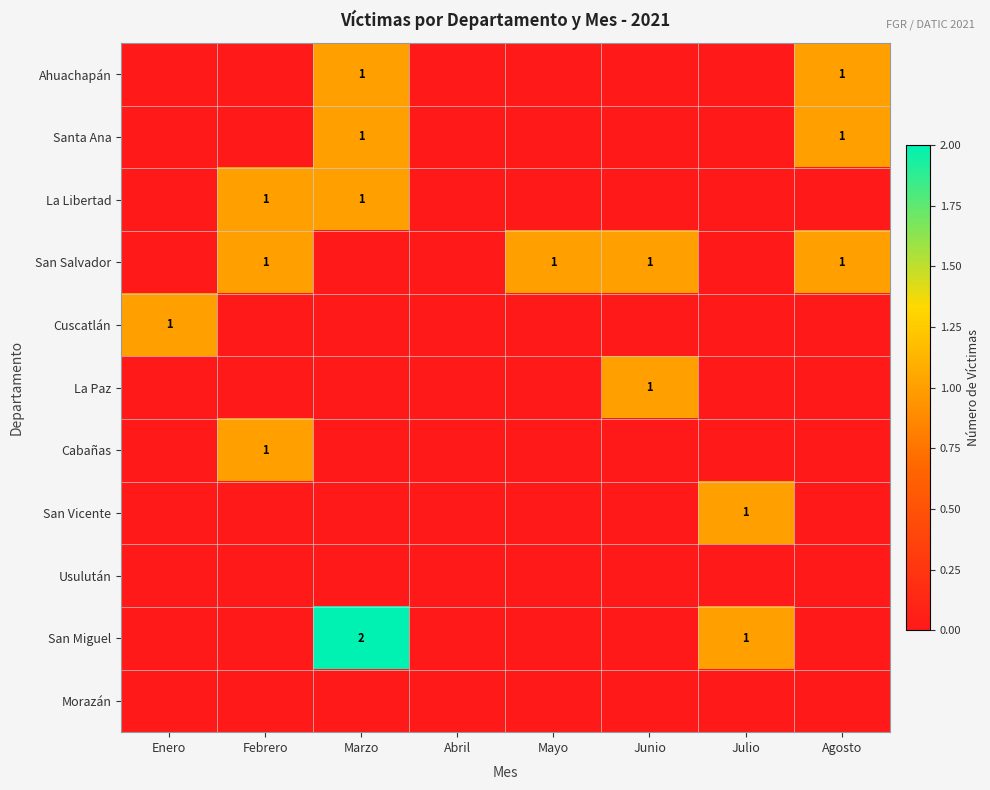

The value of Santa Ana at Julio is 0. True or false?

True